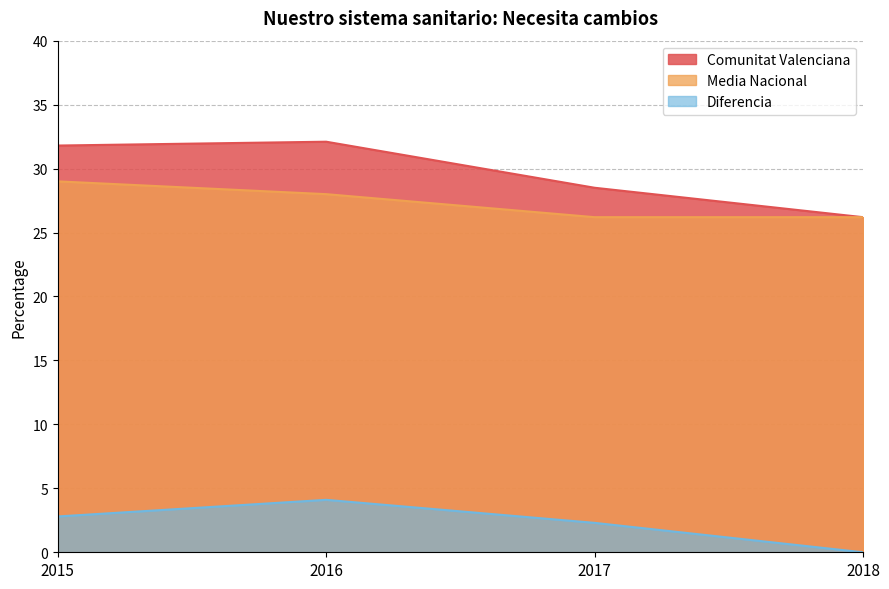

Where is Comunitat Valenciana nearest to the value 29?

2017